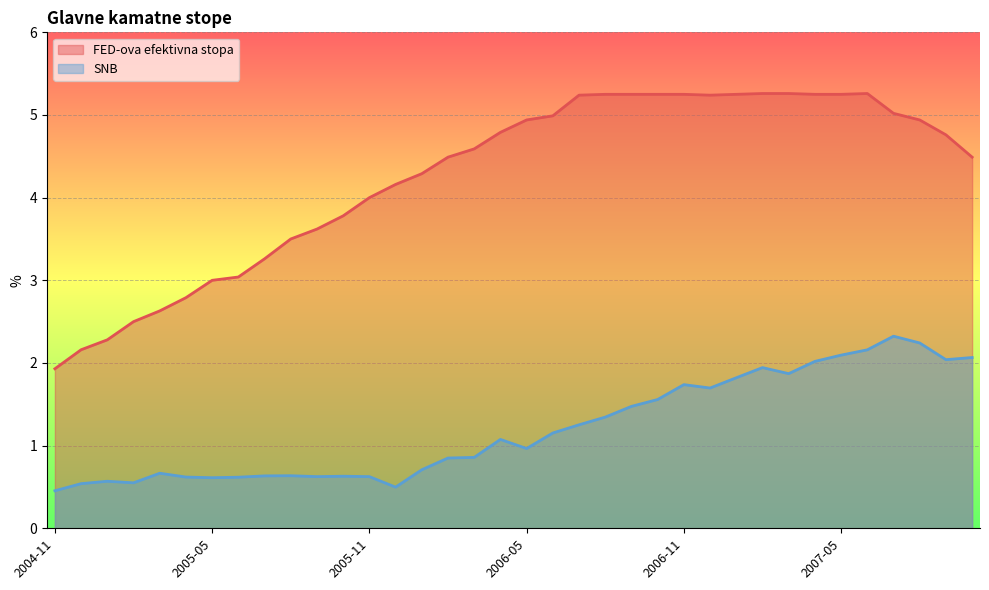

Where does the SNB series first go above 1?

2006-04